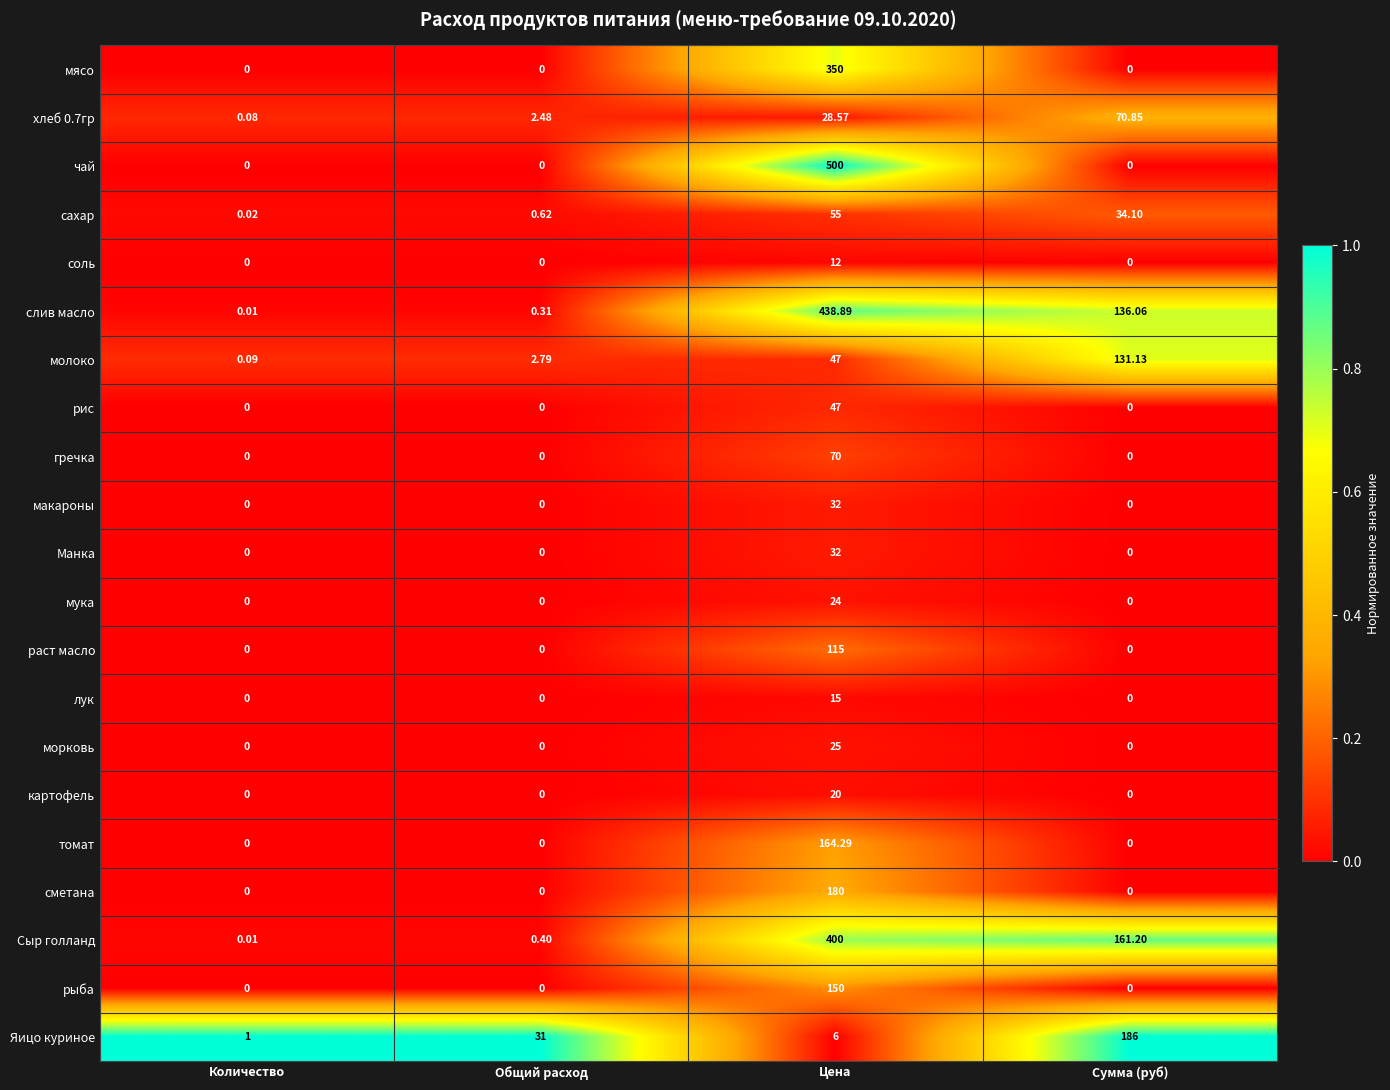

Which series has the widest spread of values?

чай